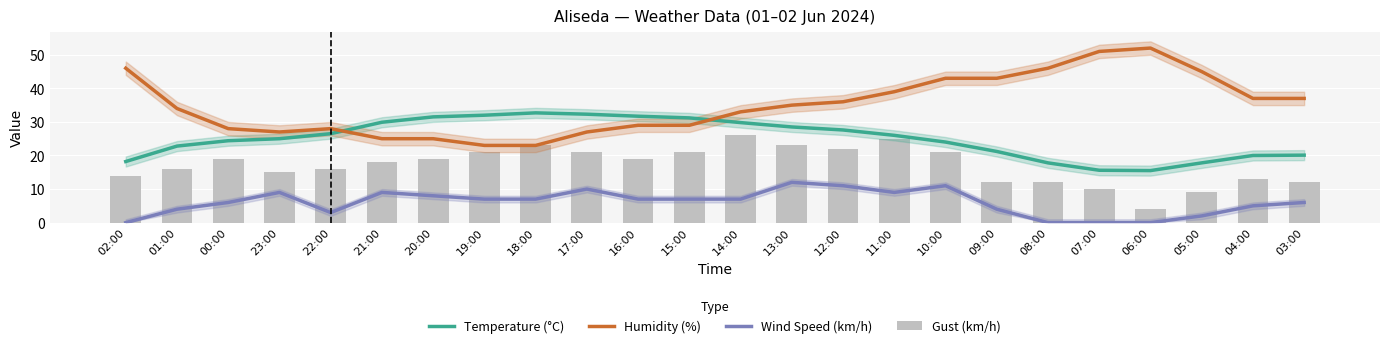

Count the number of categories in the chart.

24